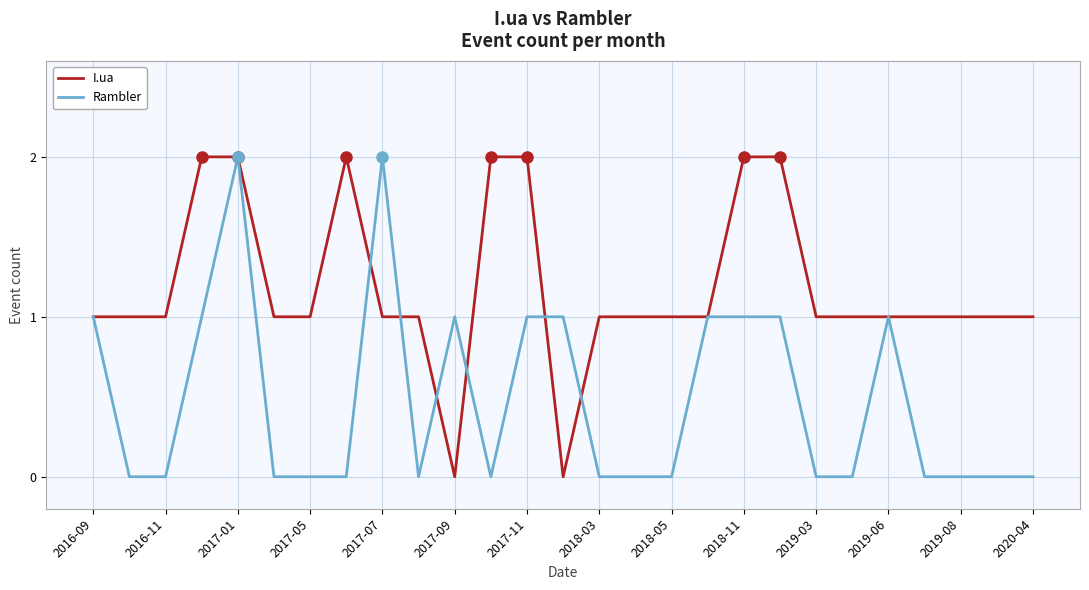

List the series in order of their overall mean, highest first.

I.ua, Rambler